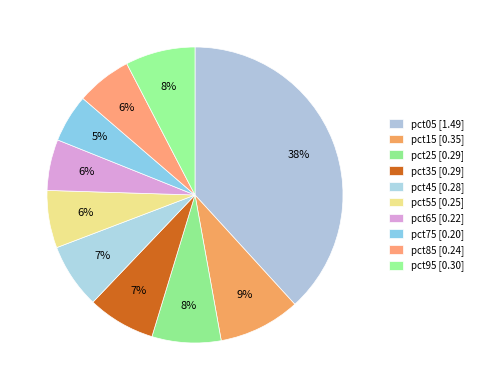

How many segments does this pie chart have?

10